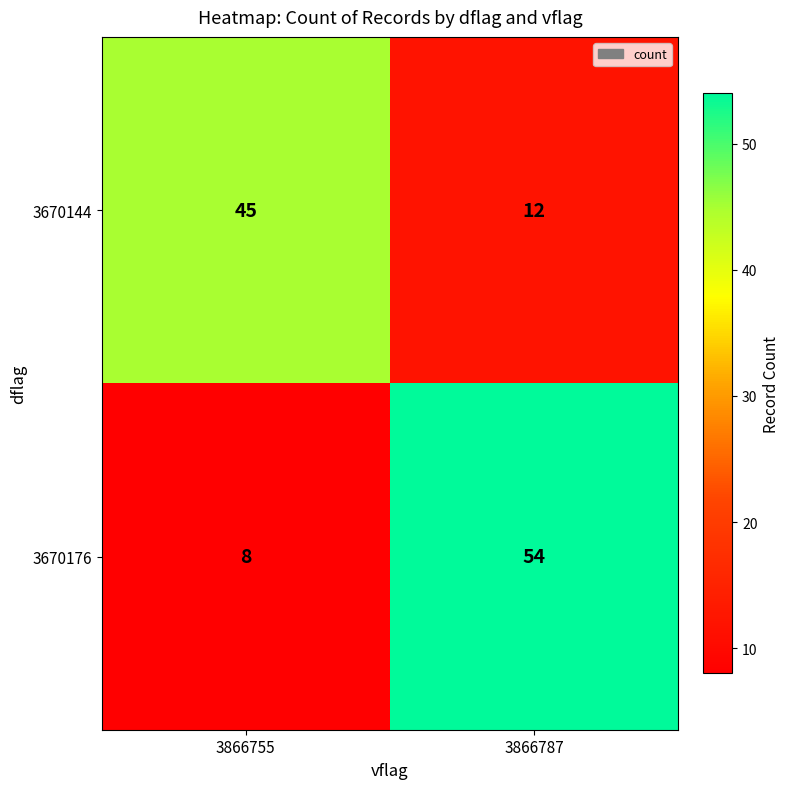

What is the sum of all 3670144 values?

57